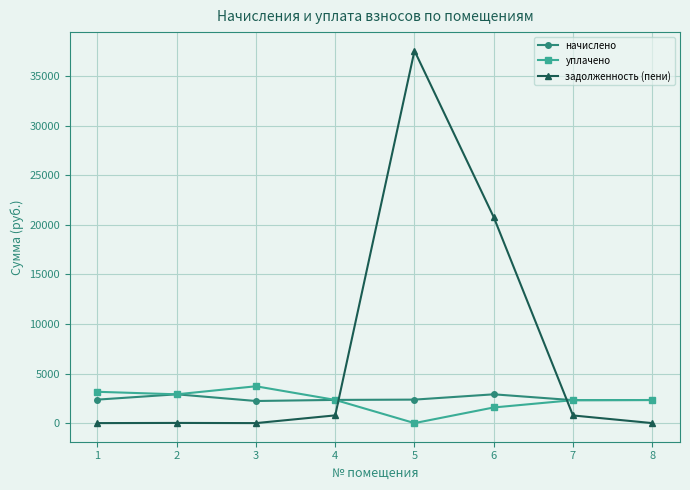

What is the value of the начислено point at the 8th from the left?

2327.9